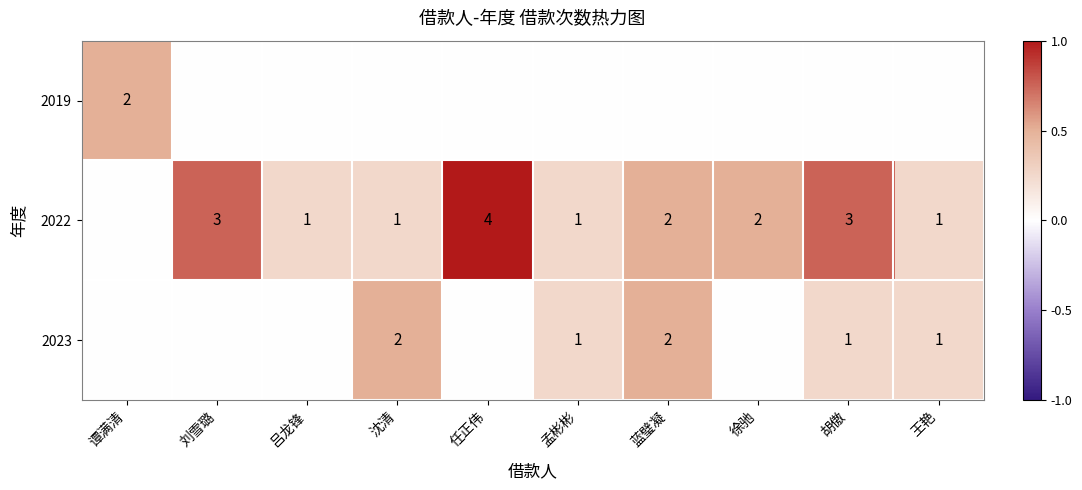

Which series has the widest spread of values?

2022